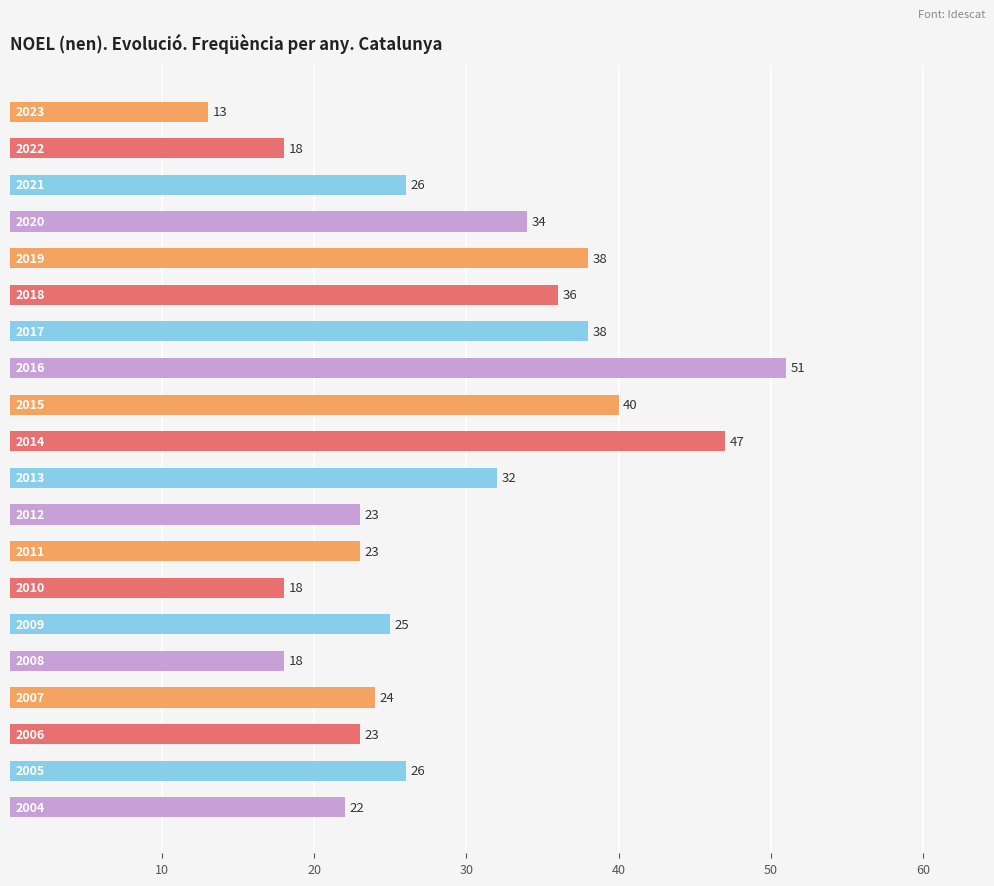

How many data points are less than 26?

10